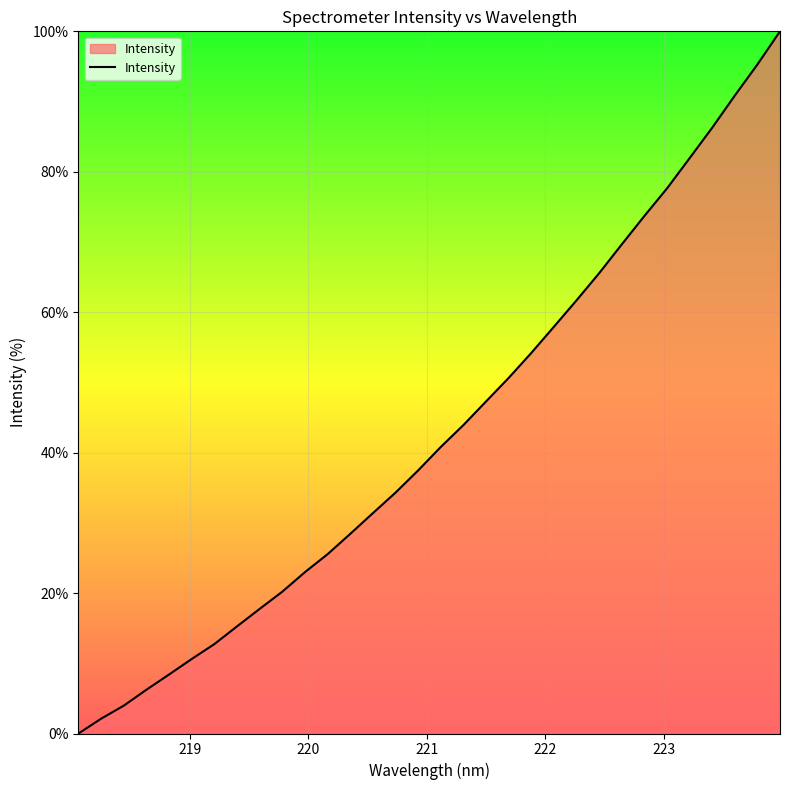

What is the maximum value shown in the chart?

100.0